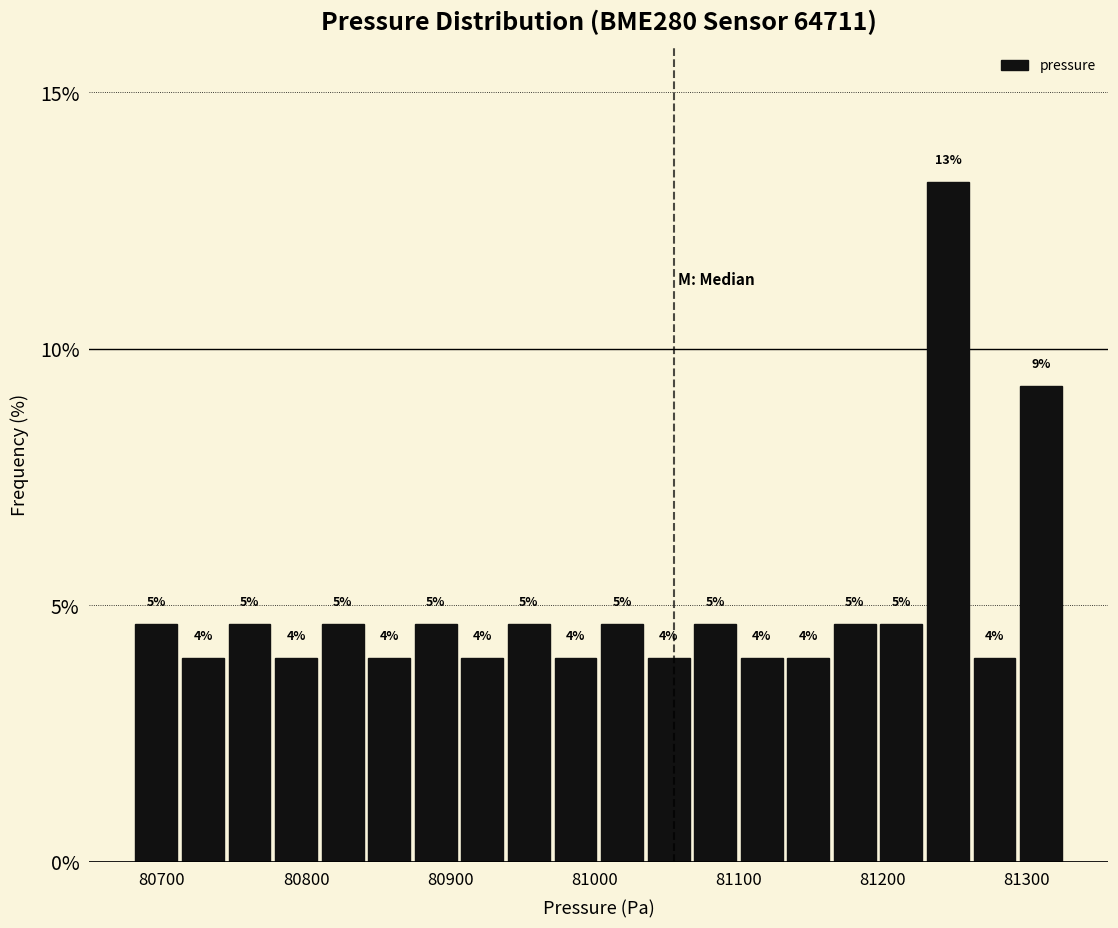

Read against the x-axis, roughly where is the centre of the tallest bar?

81250